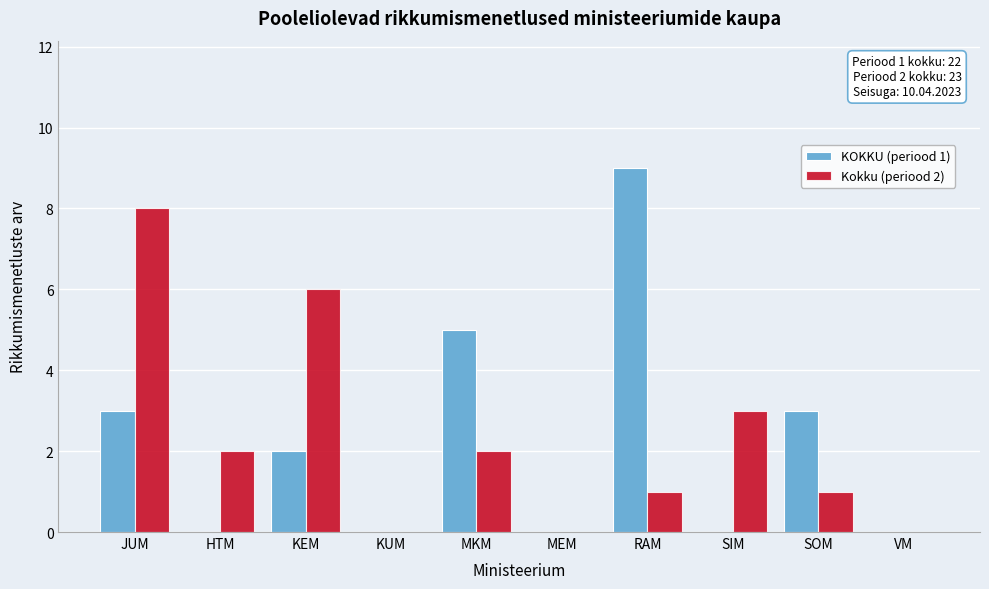

Reading left to right, list all the values displayed in this chart.

KOKKU (periood 1): JUM=3	HTM=0	KEM=2	KUM=0	MKM=5	MEM=0	RAM=9	SIM=0	SOM=3	VM=0
Kokku (periood 2): JUM=8	HTM=2	KEM=6	KUM=0	MKM=2	MEM=0	RAM=1	SIM=3	SOM=1	VM=0